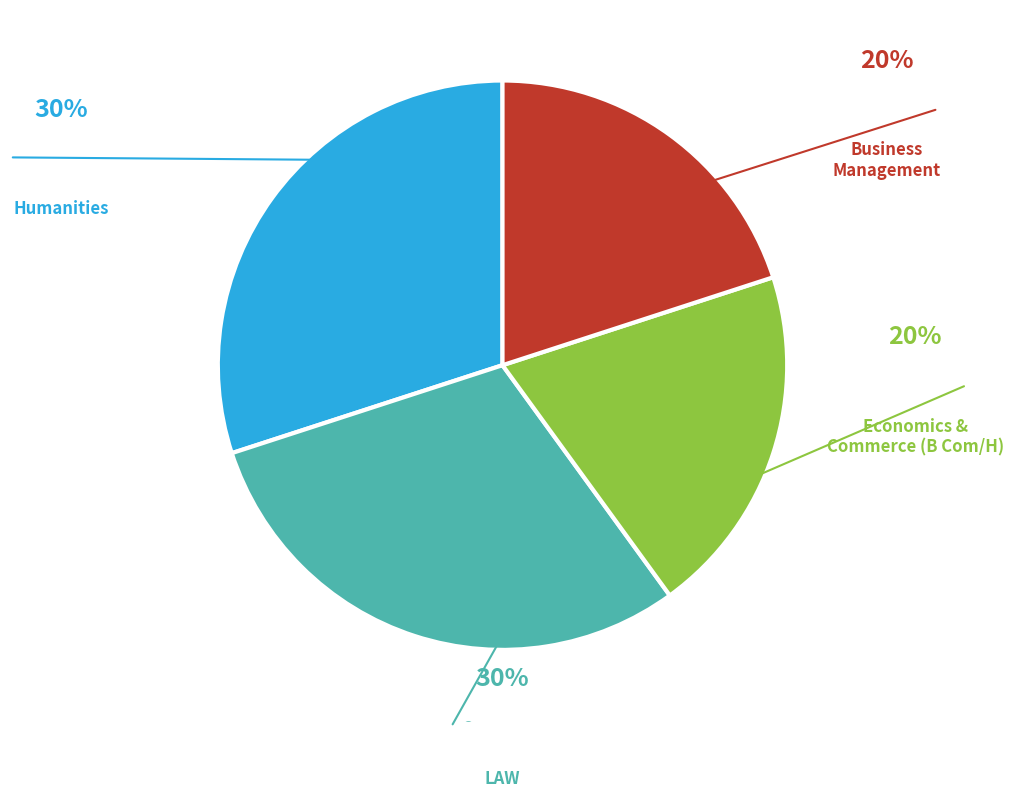

To the nearest percent, what is the average slice percentage?

25%